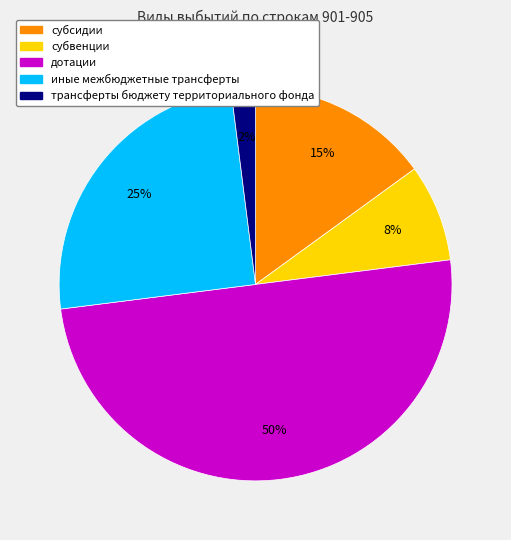

Is субвенции the majority of the pie?

No